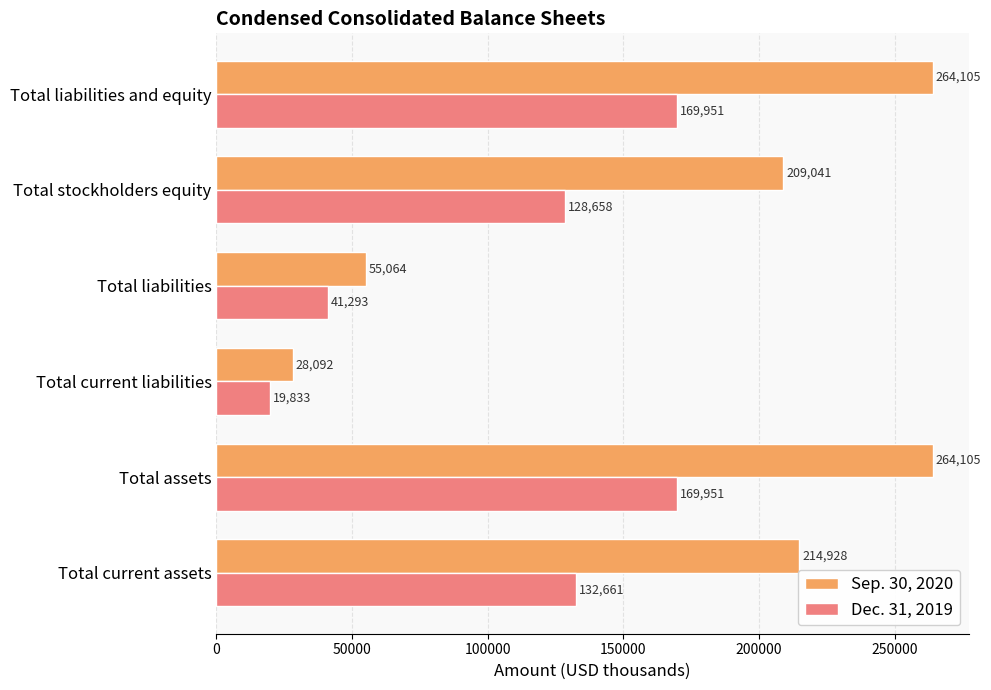

Which series has the widest spread of values?

Sep. 30, 2020